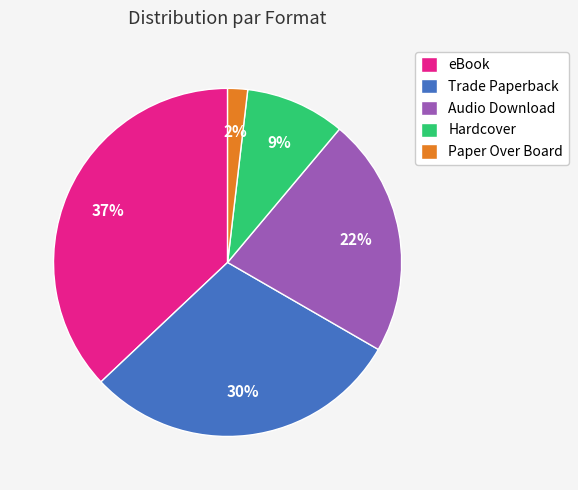

What is the smallest slice in the pie chart?

Paper Over Board